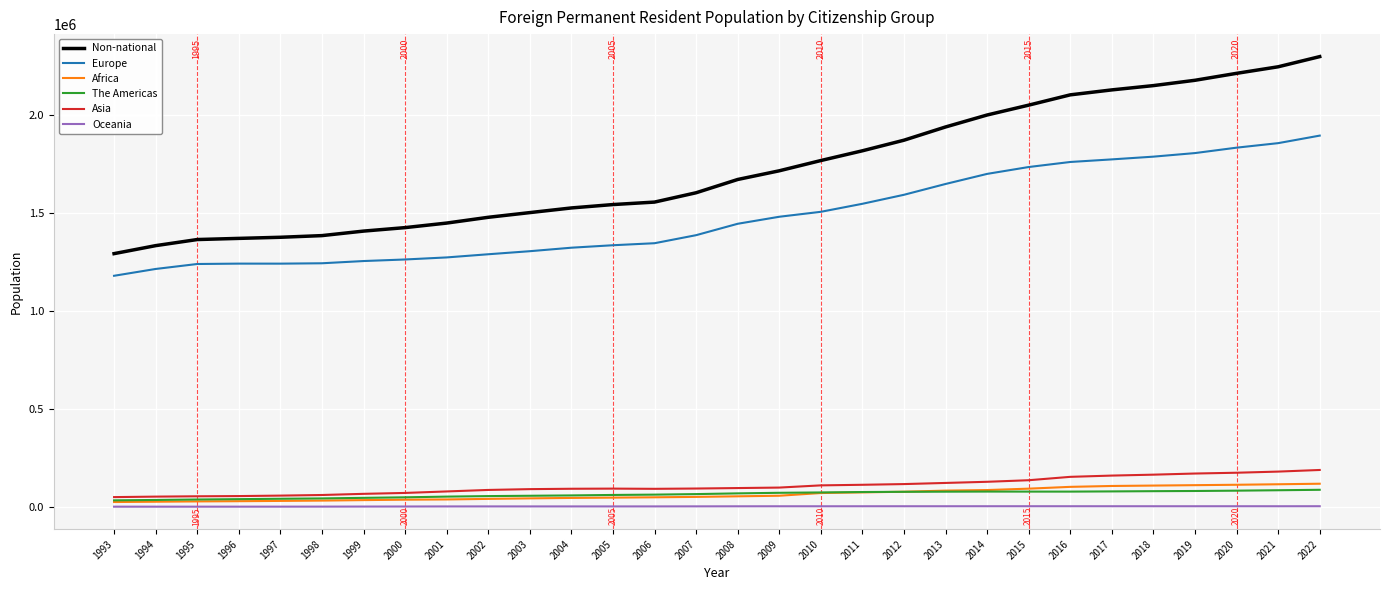

List the series in order of their peak value, lowest first.

Oceania, The Americas, Africa, Asia, Europe, Non-national